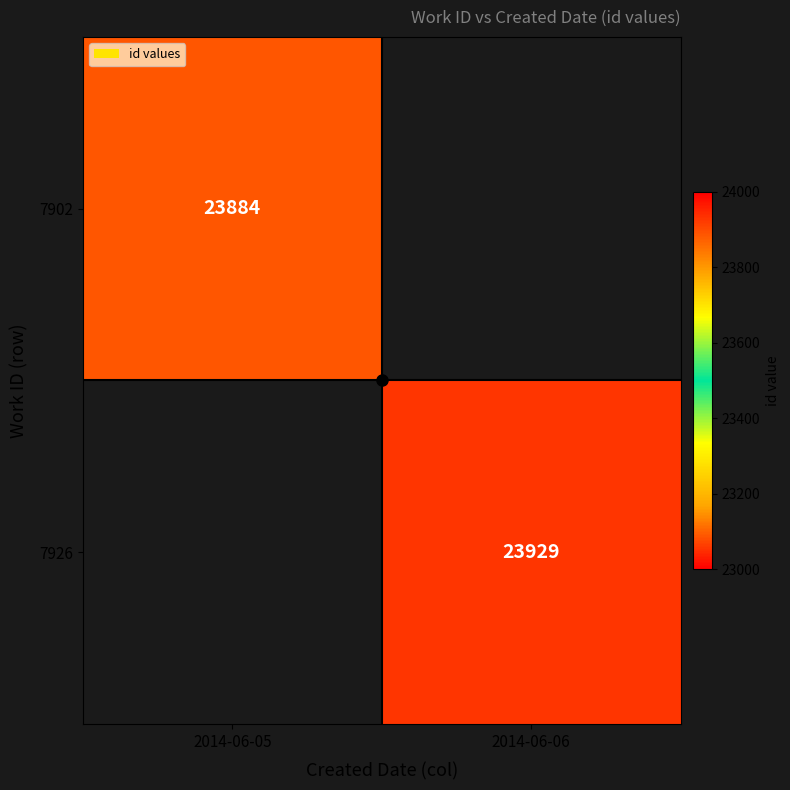

Is it true that 7902 equals 23884 at 2014-06-05?

True